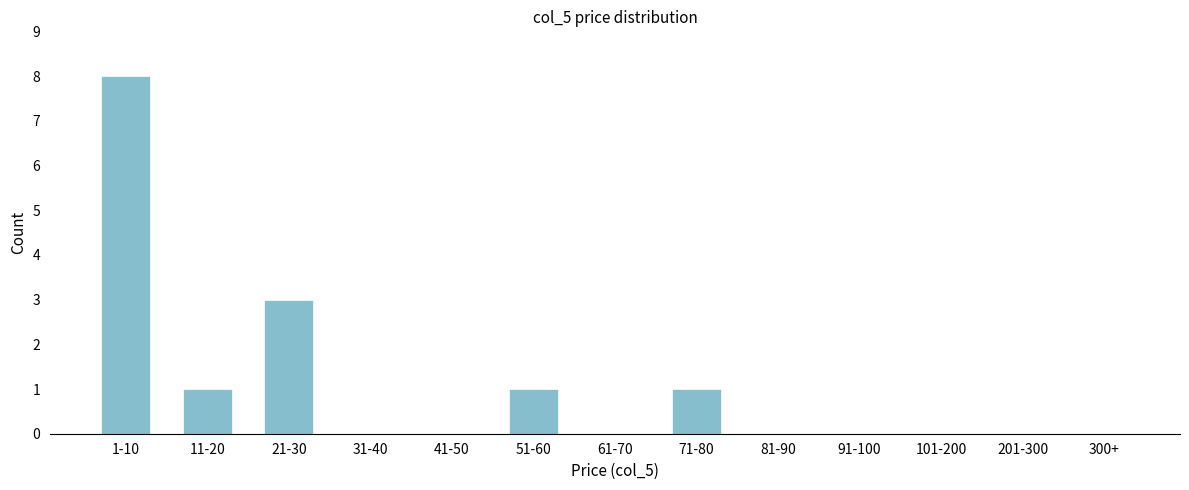

Reading left to right, what are all the values shown in this chart?

1-10=8	11-20=1	21-30=3	31-40=0	41-50=0	51-60=1	61-70=0	71-80=1	81-90=0	91-100=0	101-200=0	201-300=0	300+=0